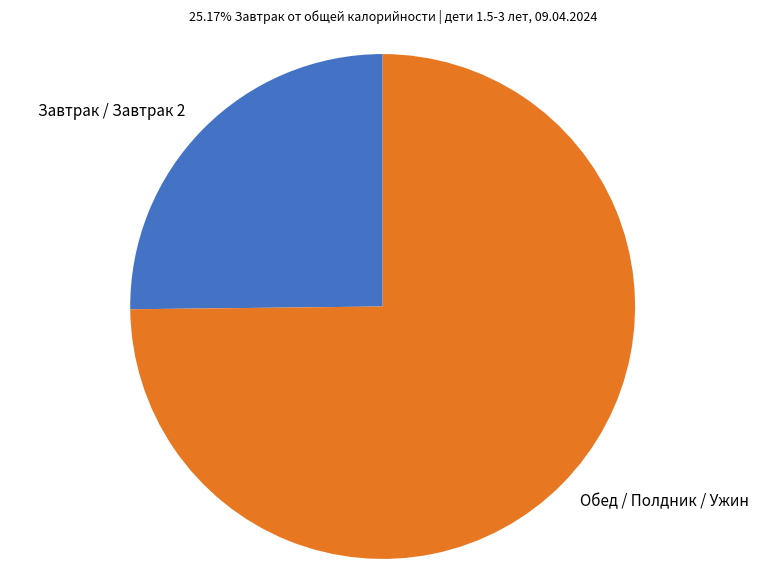

Is there a majority slice in this chart?

Yes